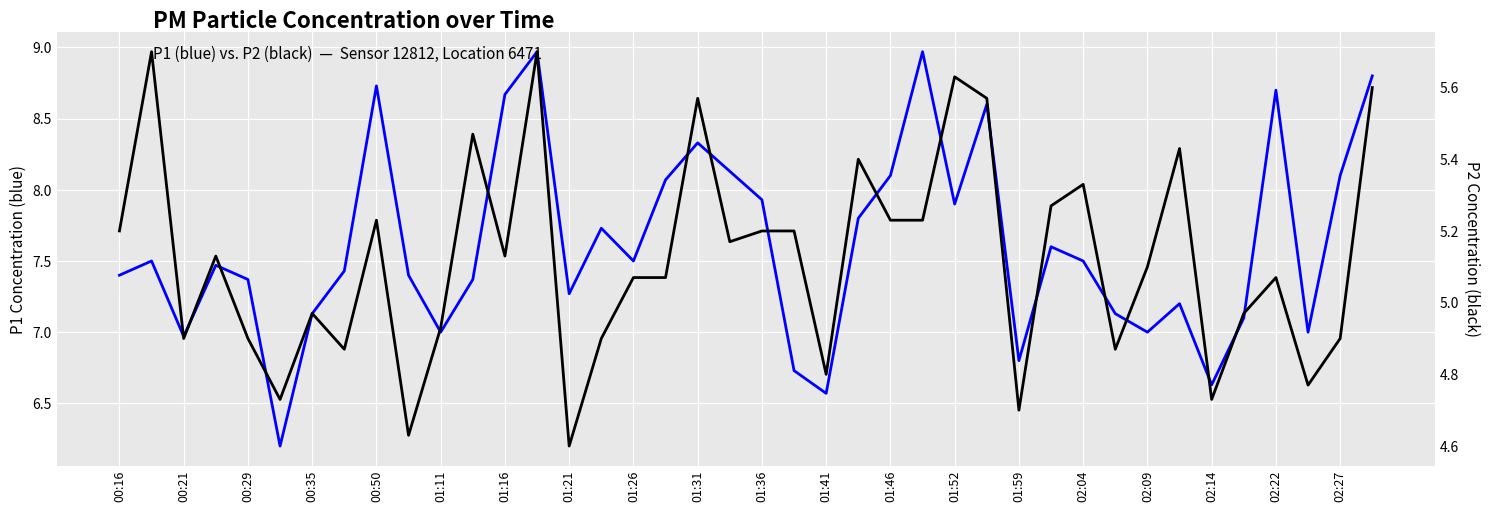

What is the label of the 1st point from the left?

00:16